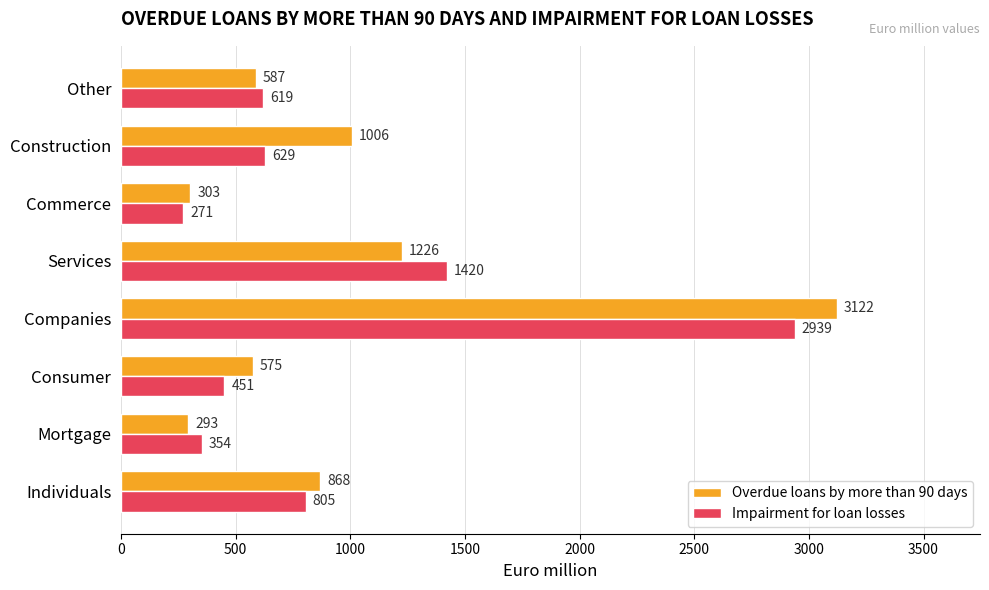

What is the difference between the second highest and minimum values in the Impairment for loan losses series?

1149